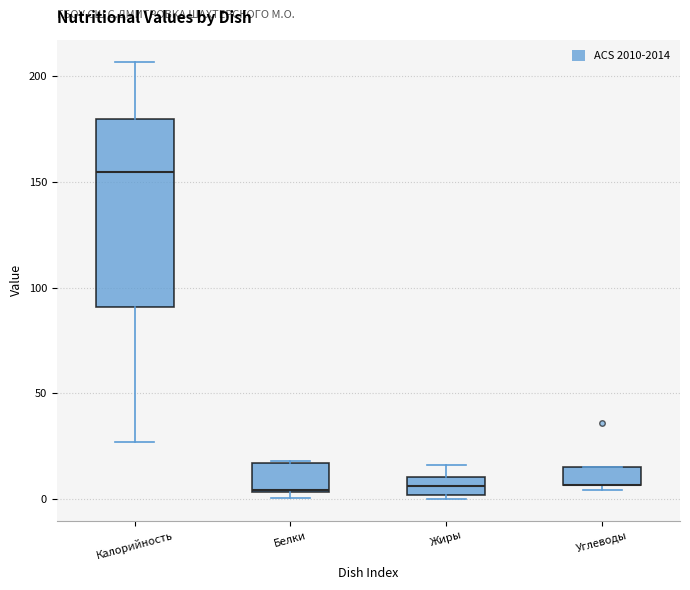

Where is the upper edge of the box for Белки on the y-axis? The values are not printed on the chart, so give them approximately, as read against the axis.

15